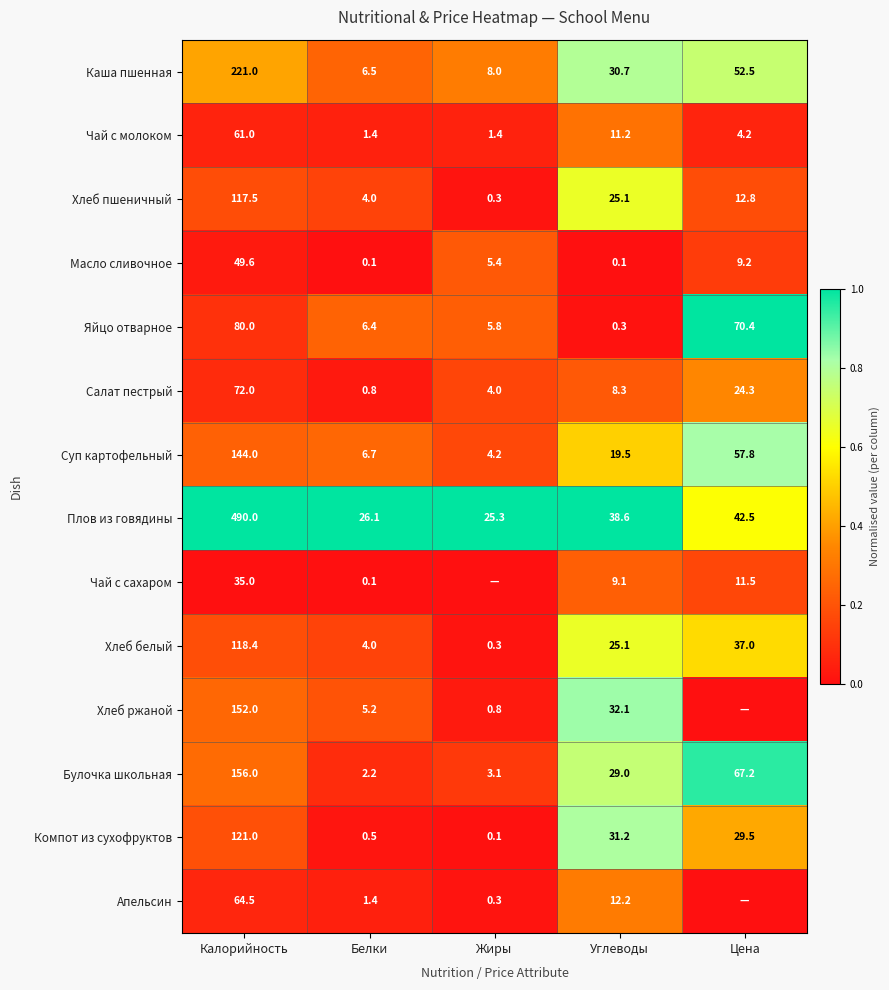

What is the spread (max minus min) of values at Калорийность?

455.0